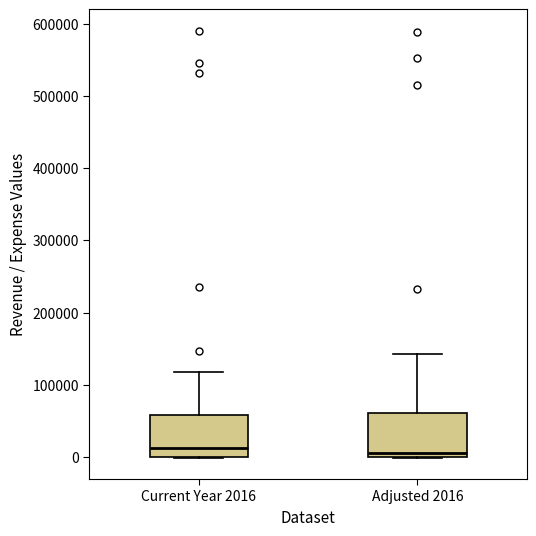

Where does the median line of the box for Current Year 2016 sit on the y-axis? The values are not printed on the chart, so give them approximately, as read against the axis.

10000